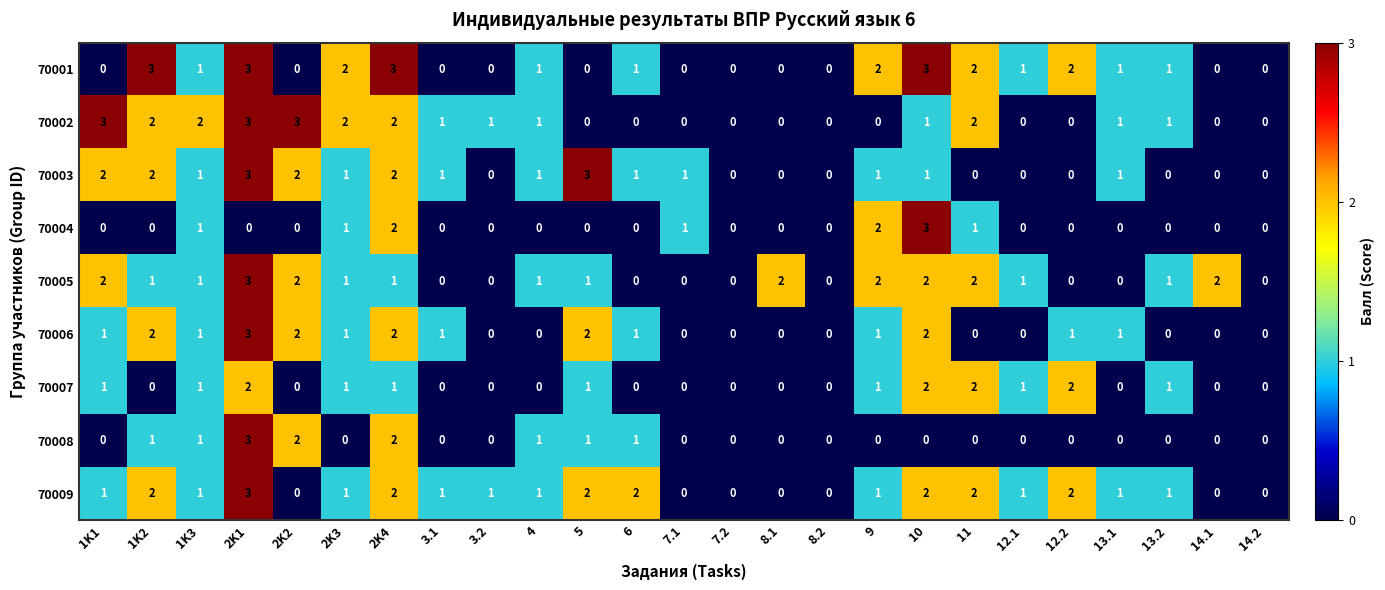

What is the difference between the highest and lowest values at 2K3?

2